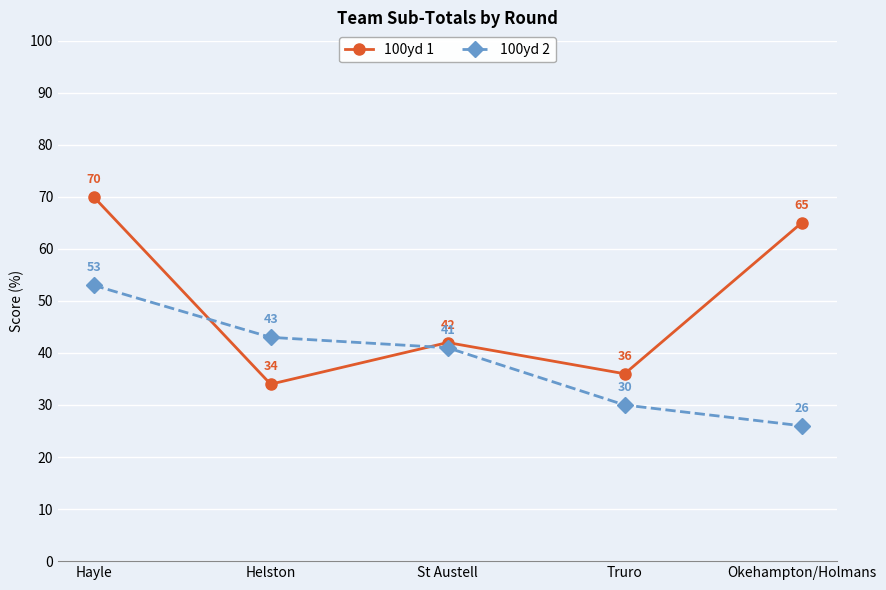

At which category is the sum across all series the highest?

Hayle